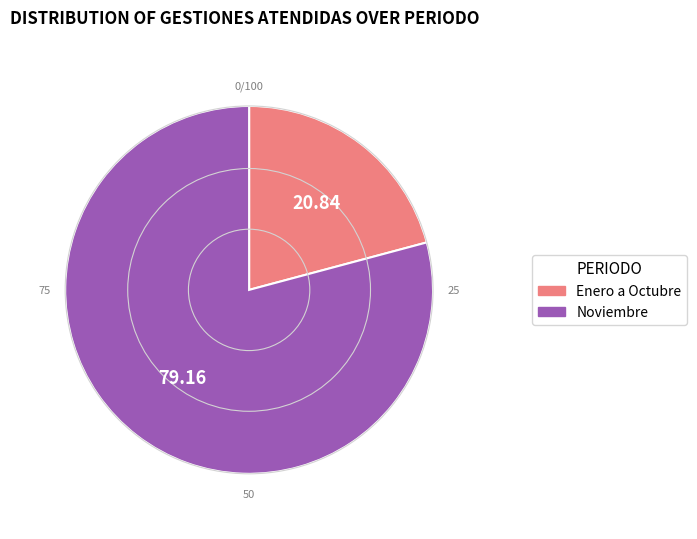

Does Noviembre represent more than half of the total?

Yes